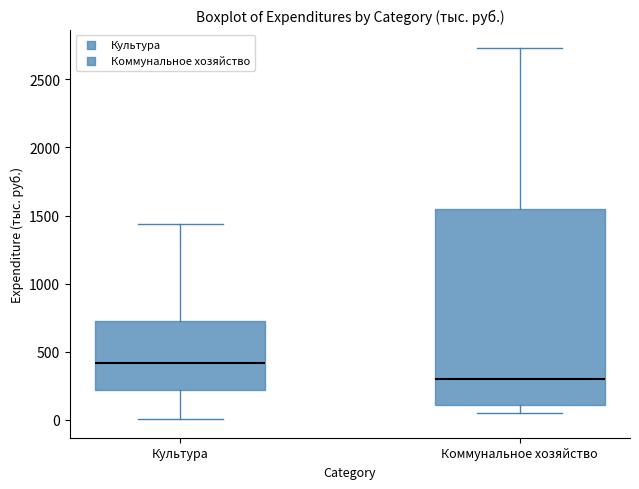

Which box is the tallest, from its lower edge to its upper edge?

Коммунальное хозяйство